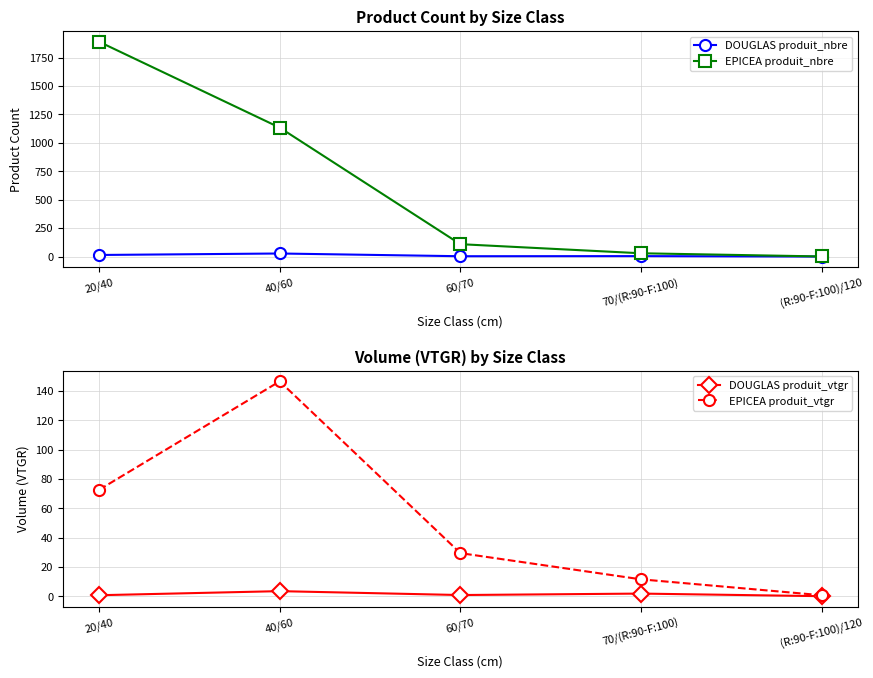

Reading right to left, list all the values displayed in this chart.

DOUGLAS produit_nbre: 0.0	4.0	3.0	27.0	14.0
EPICEA produit_nbre: 1.0	29.0	109.0	1134.0	1889.0
DOUGLAS produit_vtgr: 0.0	1.8	0.8	3.4	0.7
EPICEA produit_vtgr: 0.6	11.5	29.4	146.6	72.6